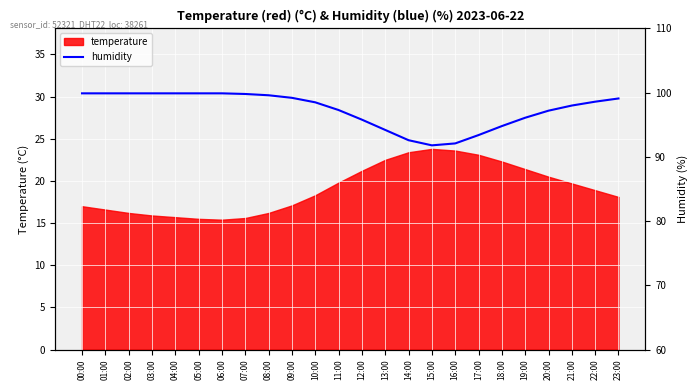

True or false: temperature has a value of 13.6 at 18:00.

False